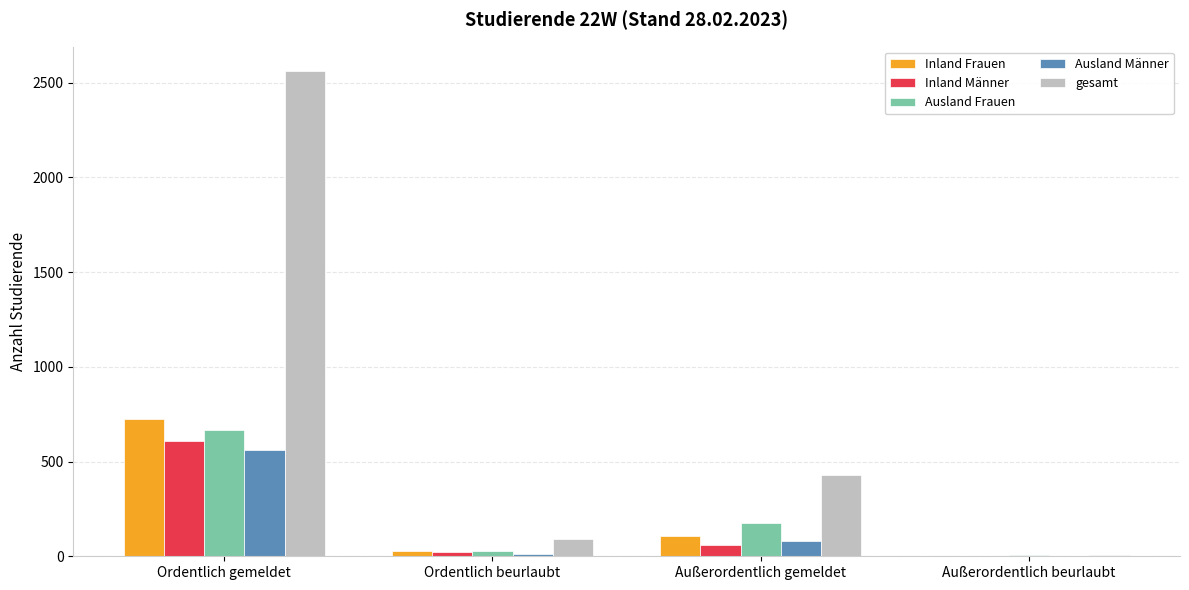

Count the number of categories in the chart.

4